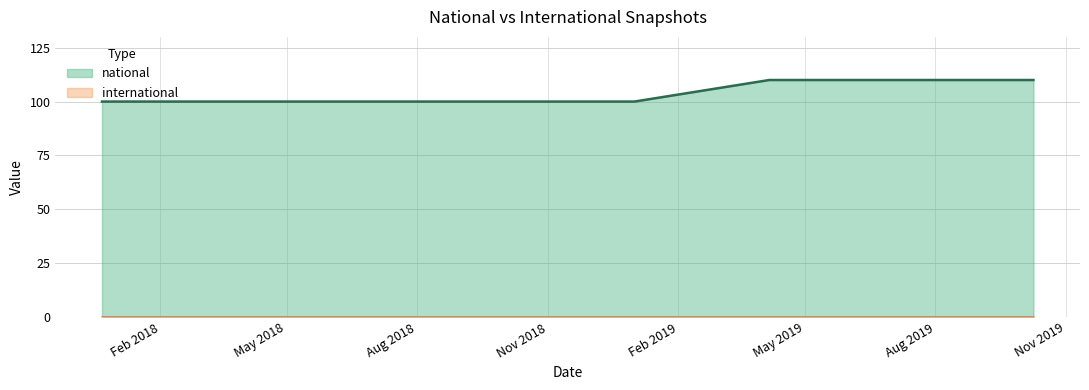

True or false: there are more than 2 points higher than both neighbors.

False